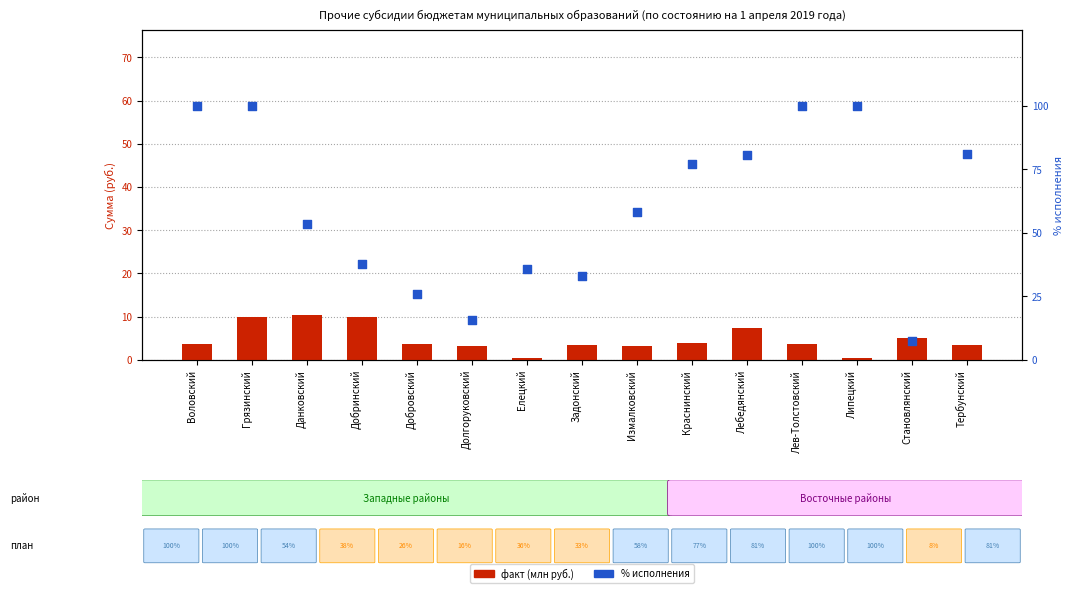

At how many categories does at least one series exceed 5?

15